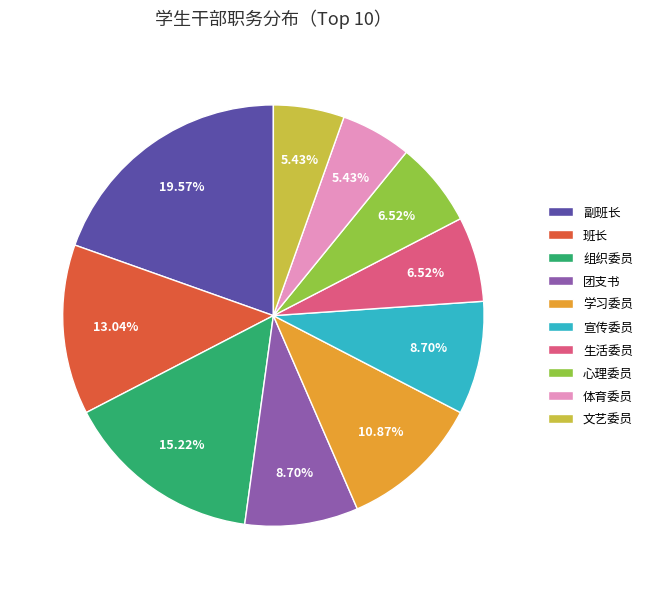

Combined, do 生活委员 and 组织委员 account for over 50%?

No